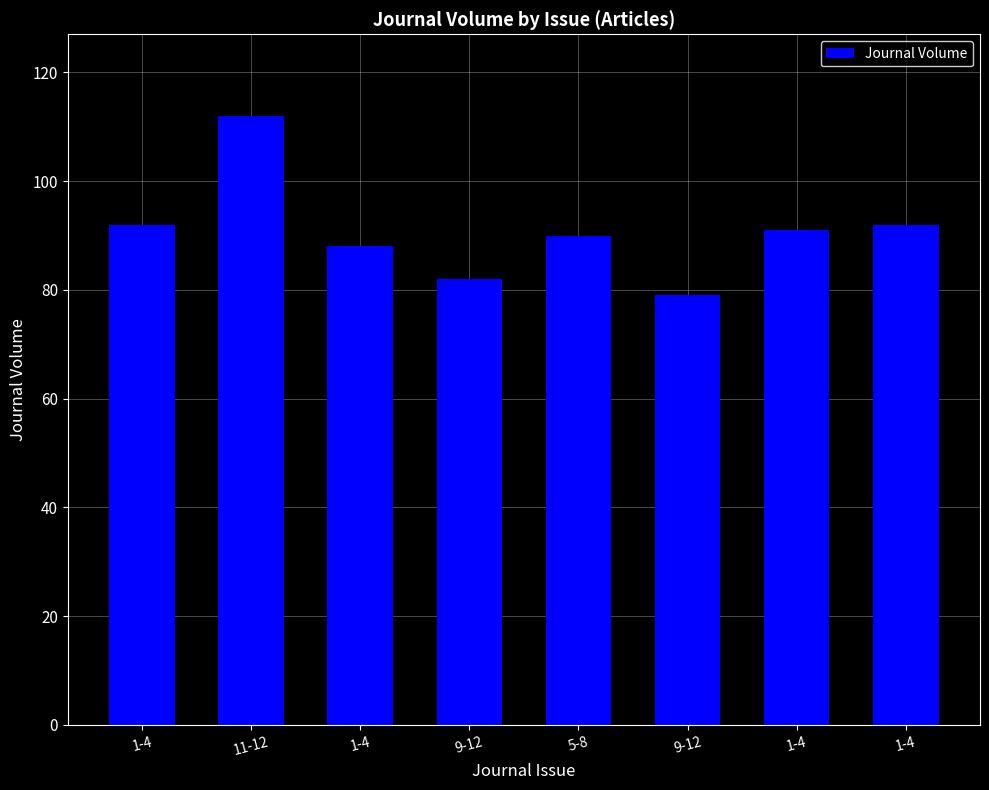

How many data points are less than 91?

4